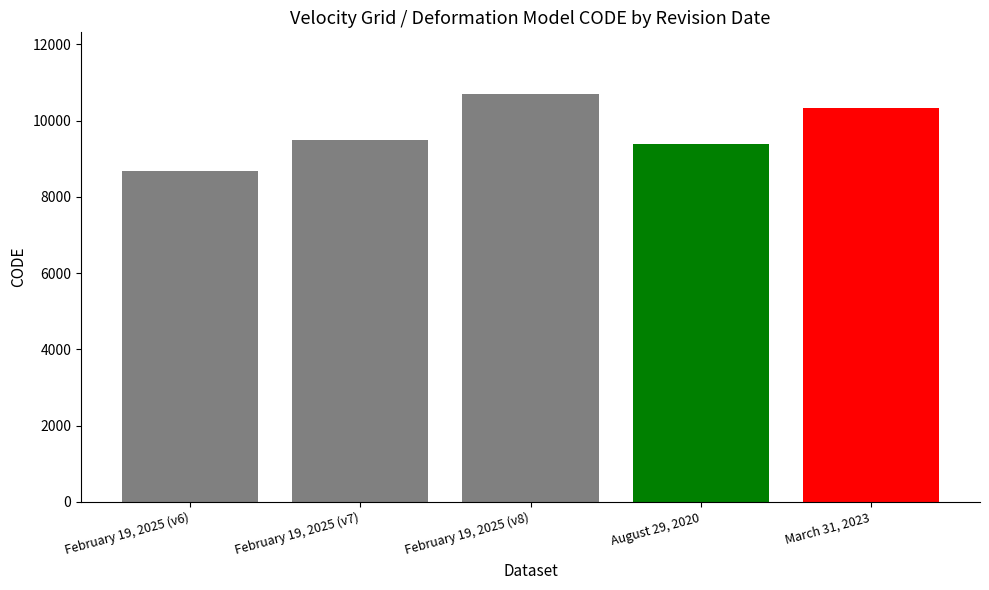

Count the number of categories in the chart.

1